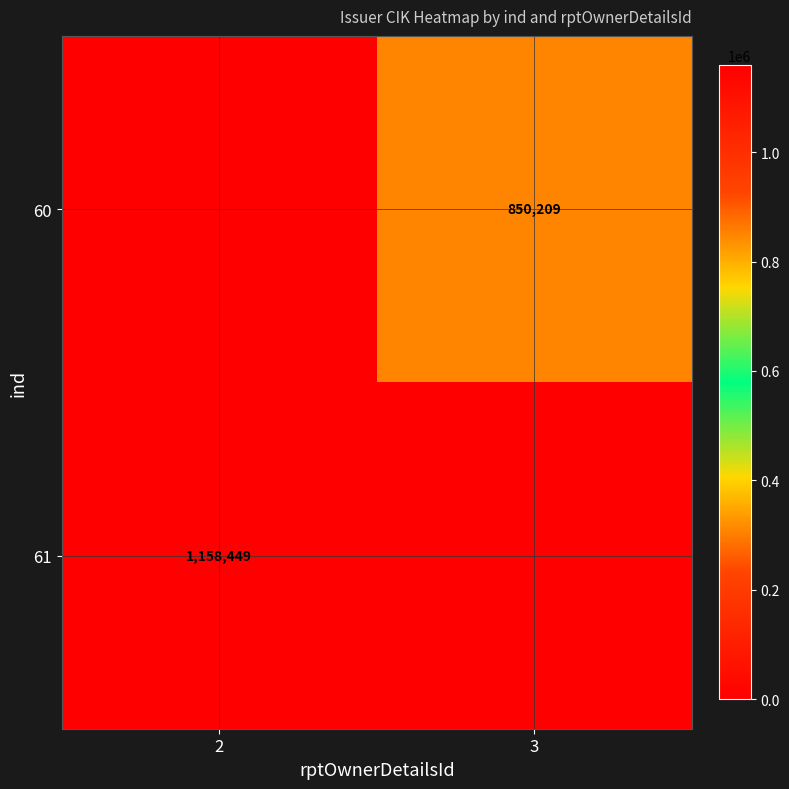

Is it true that 61 equals 771040 at 2?

False